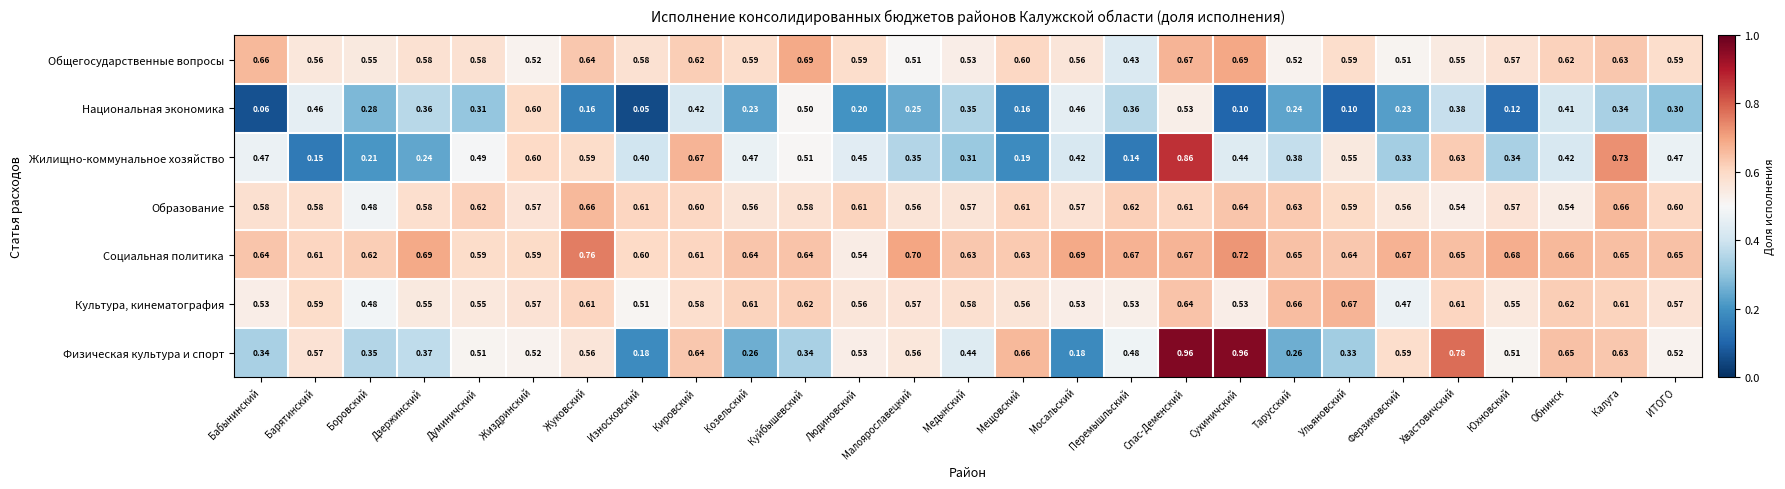

Which category has the highest value in the Культура, кинематография series?

Ульяновский